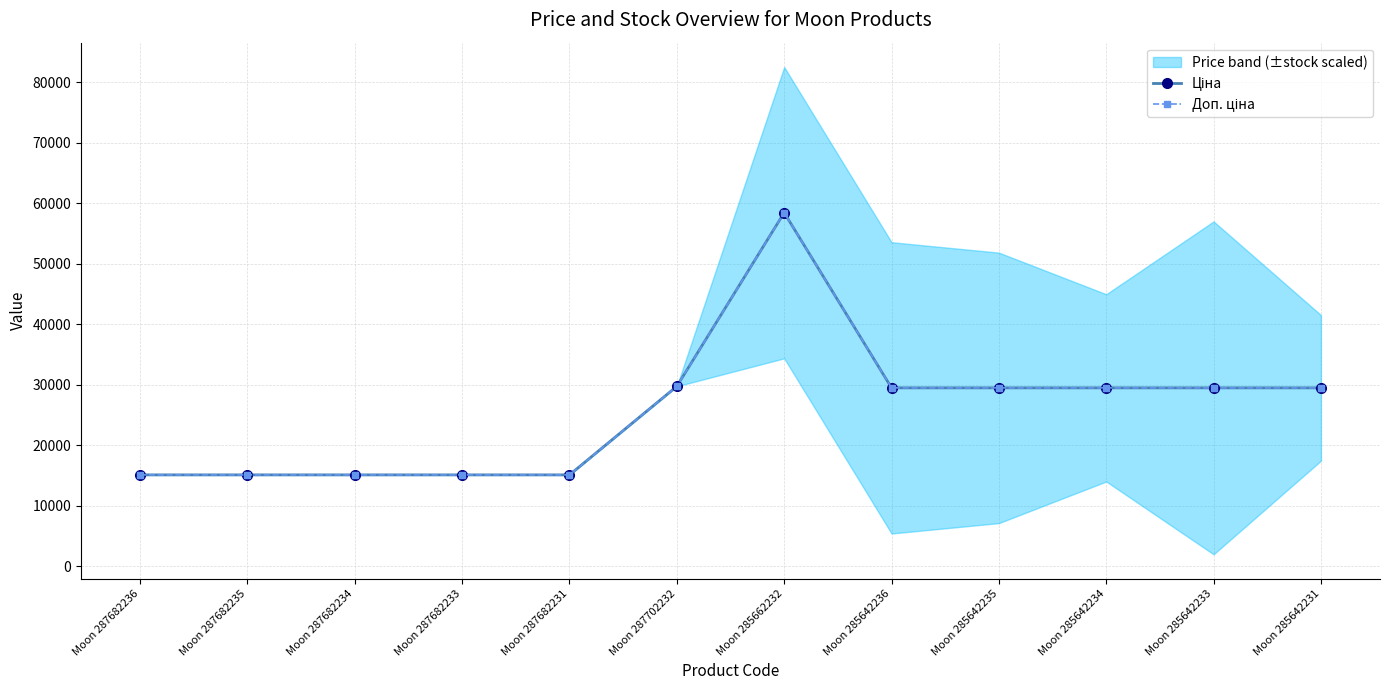

Which series has the largest total across all categories?

Ціна